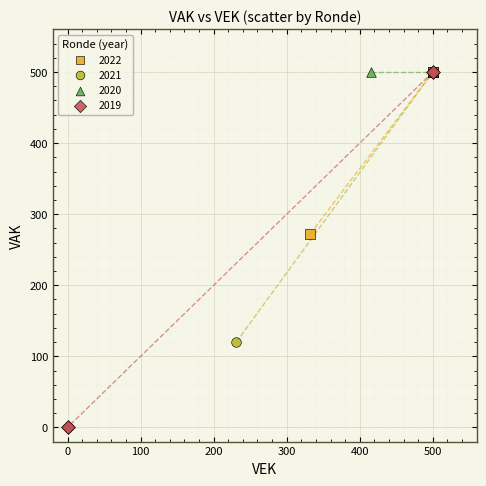

Which series reaches the minimum Y coordinate?

2019